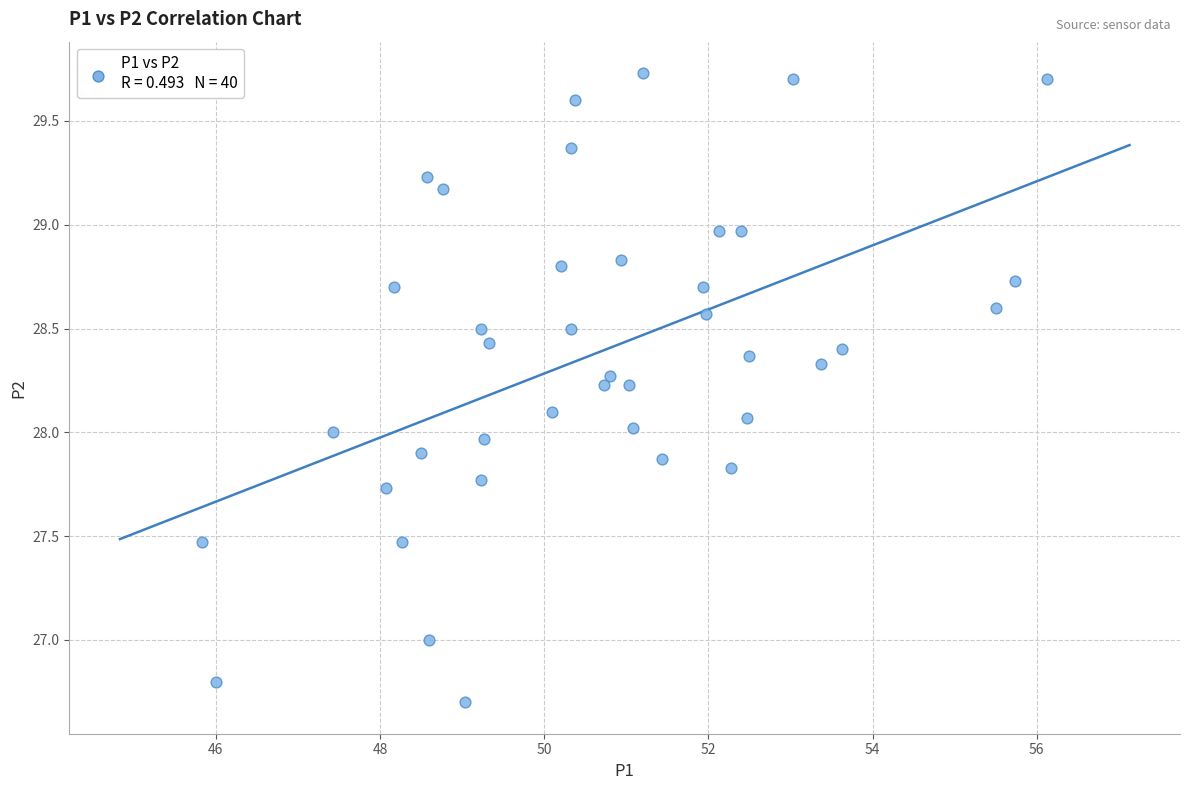

What is the range of X values (max minus min)?

10.3